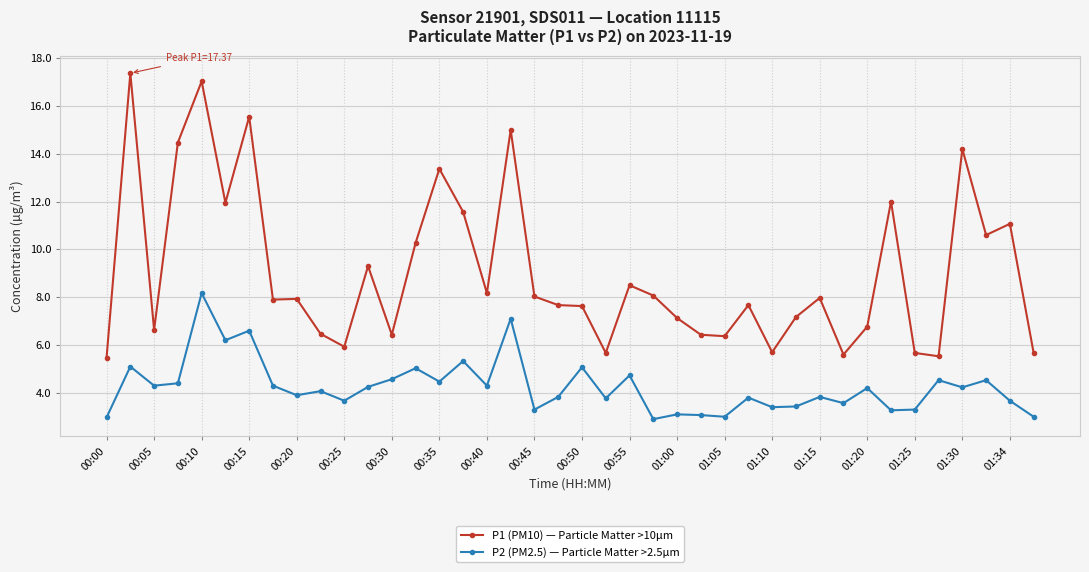

List the series in order of their overall mean, lowest first.

P2 (PM2.5) — Particle Matter >2.5µm, P1 (PM10) — Particle Matter >10µm